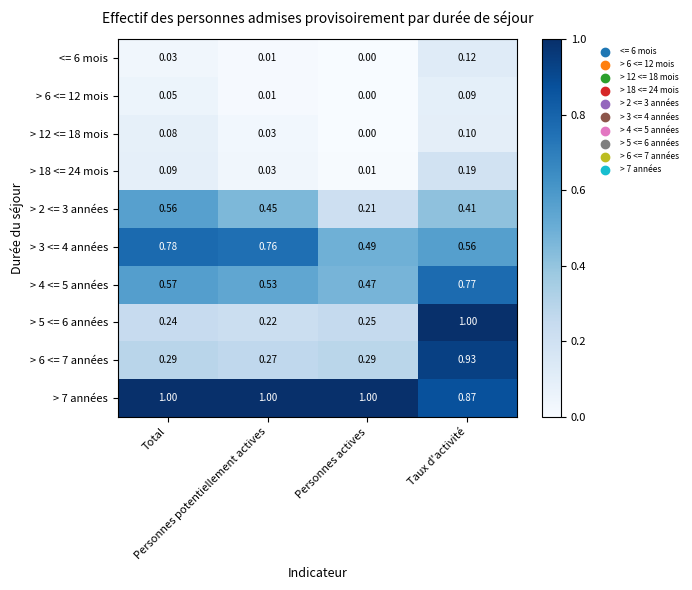

Count the number of data series in this chart.

10